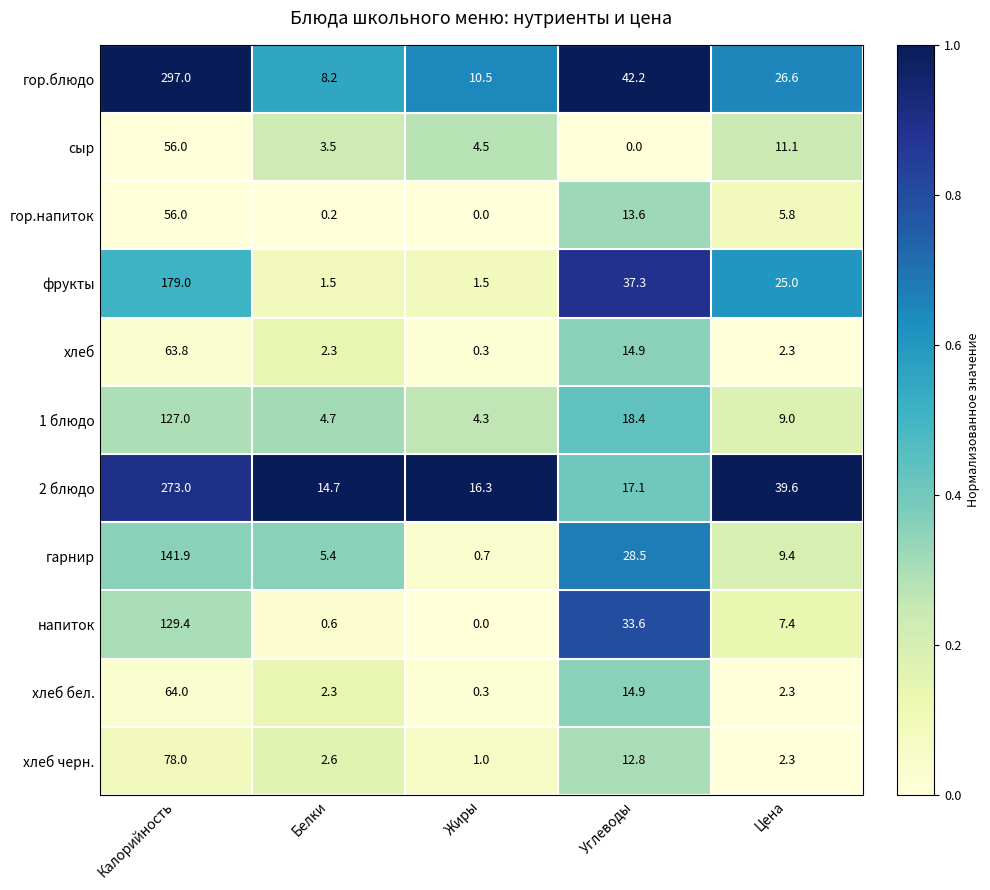

What is the total value across all series at Жиры?

39.4